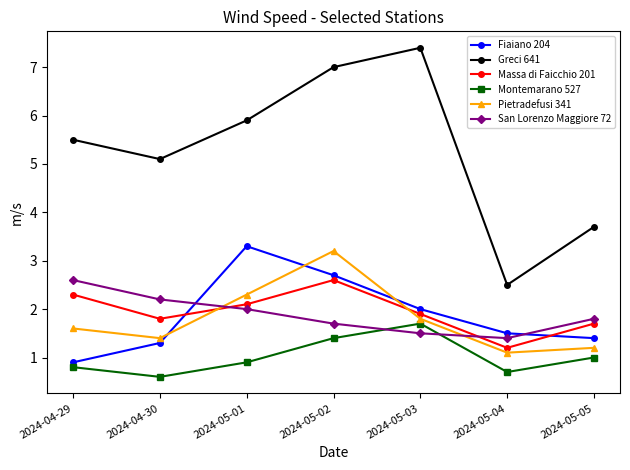

Which series has the largest total across all categories?

Greci 641